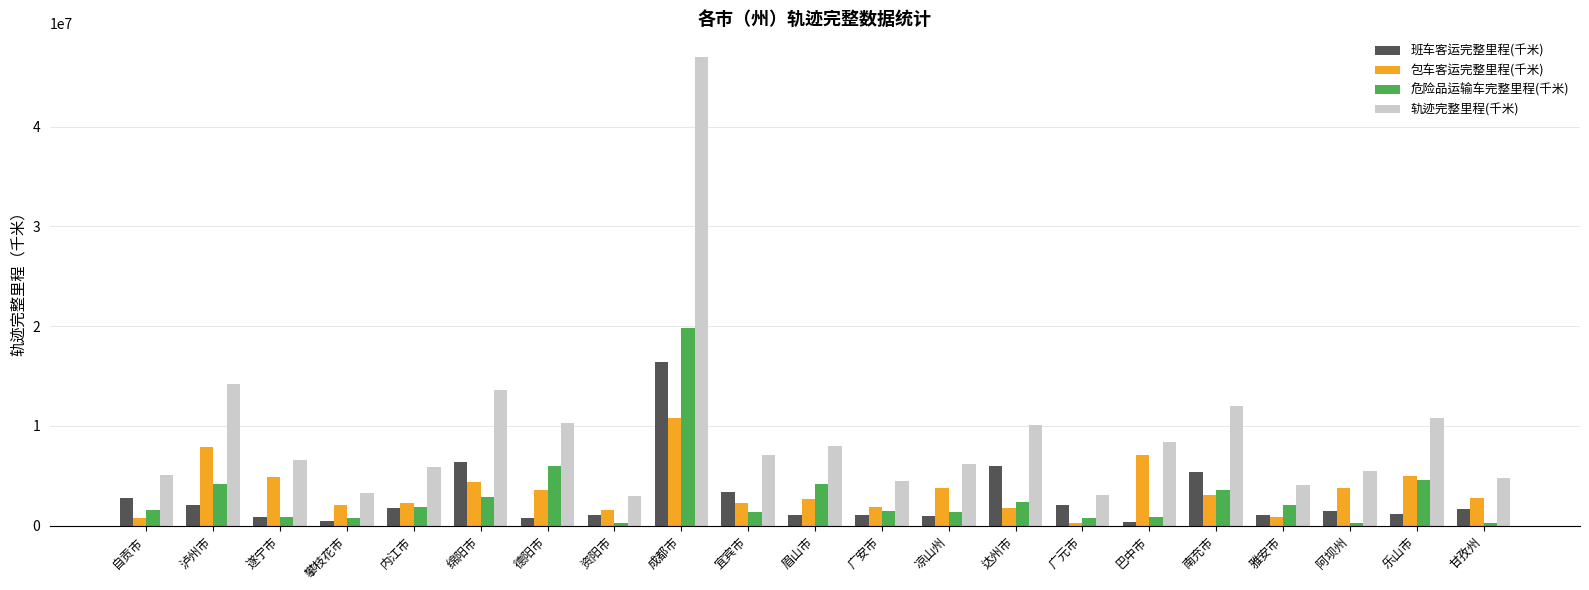

Does the chart contain any negative values?

No